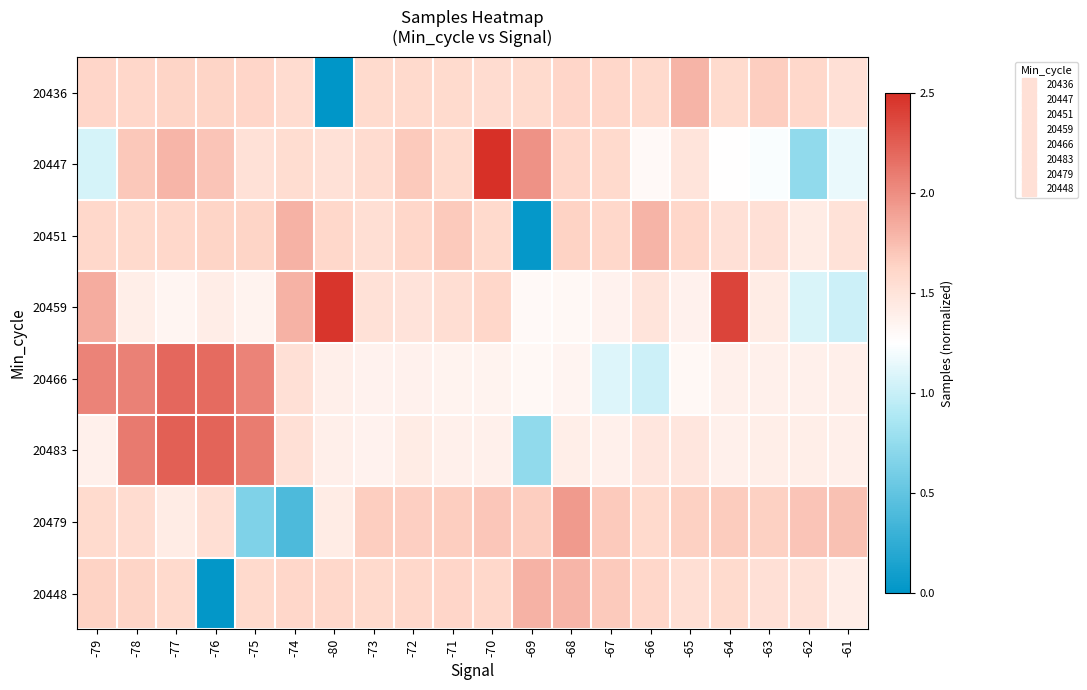

What is the maximum value shown in the chart?

2.5